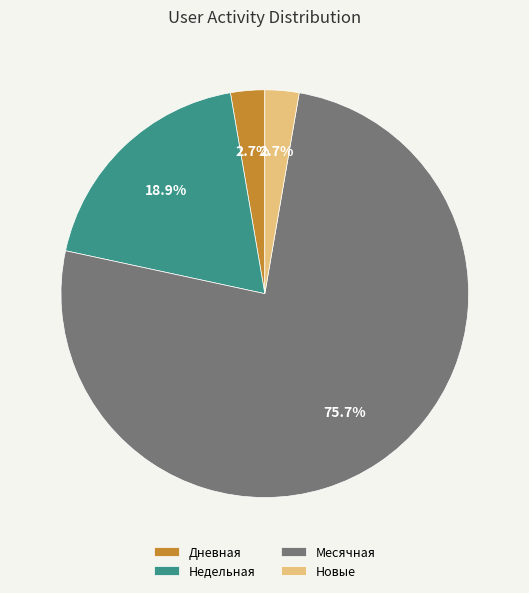

True or false: Новые accounts for 9% of the total.

False